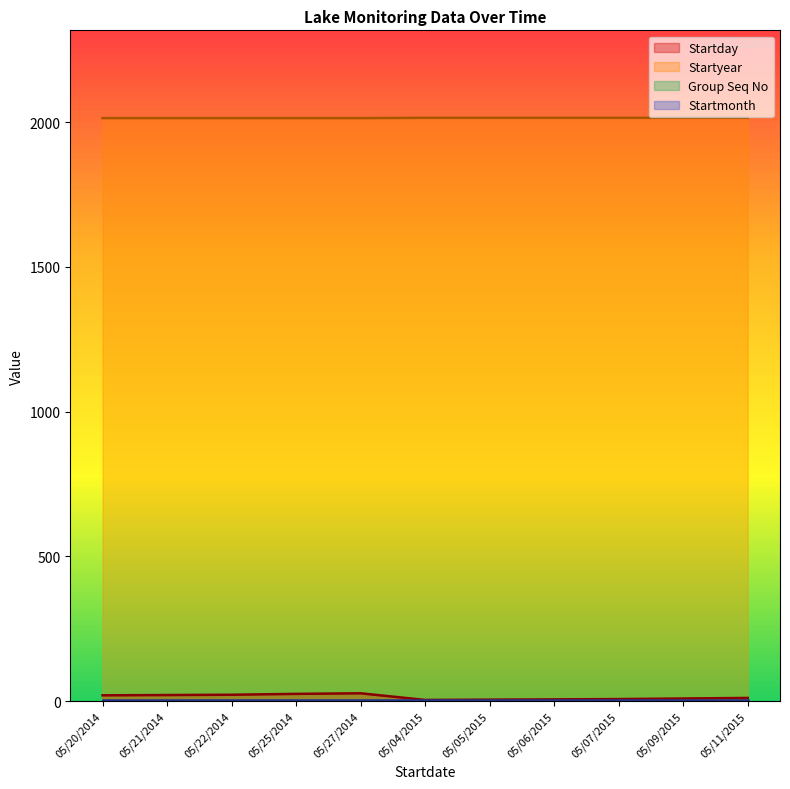

What is the label of the 7th point from the left?

05/05/2015